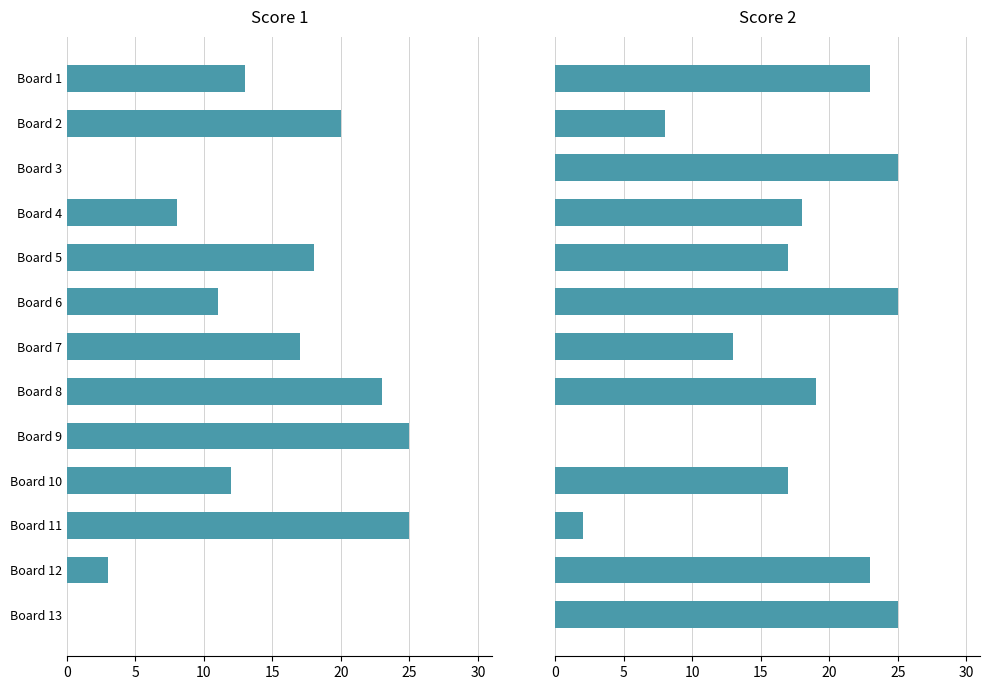

List the series in order of their peak value, lowest first.

Score 1, Score 2